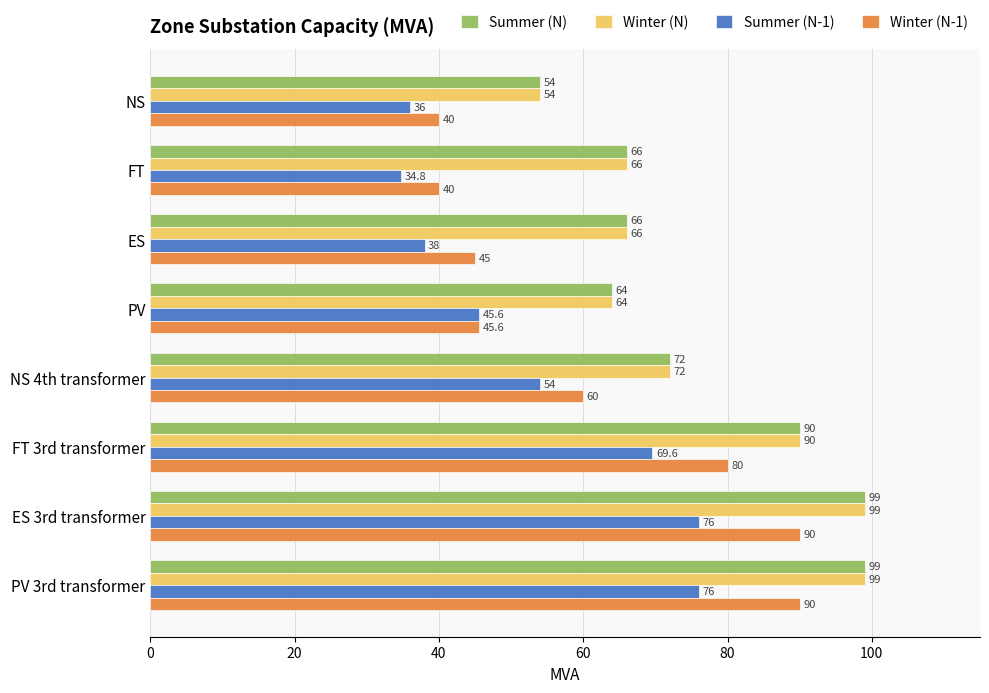

Is the value of Summer (N-1) at ES 3rd transformer greater than the value of Summer (N) at ES 3rd transformer?

No